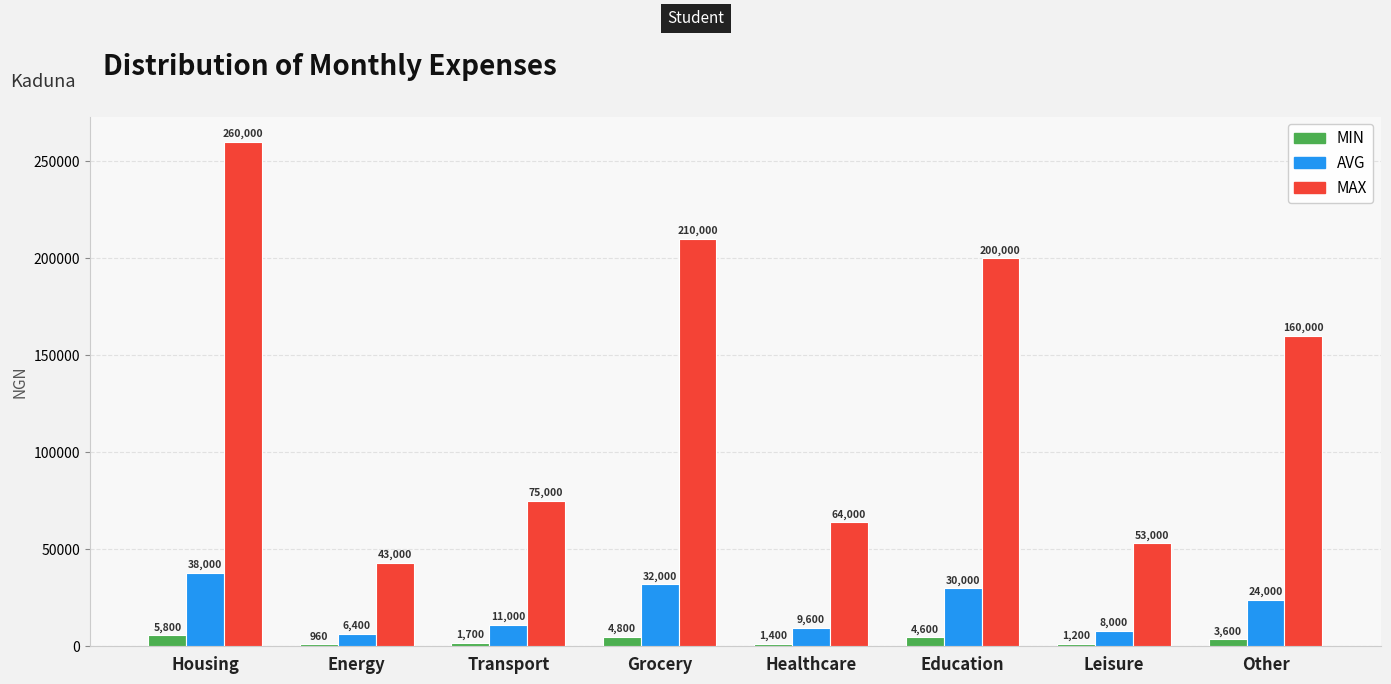

Which series has the largest range (max minus min)?

MAX